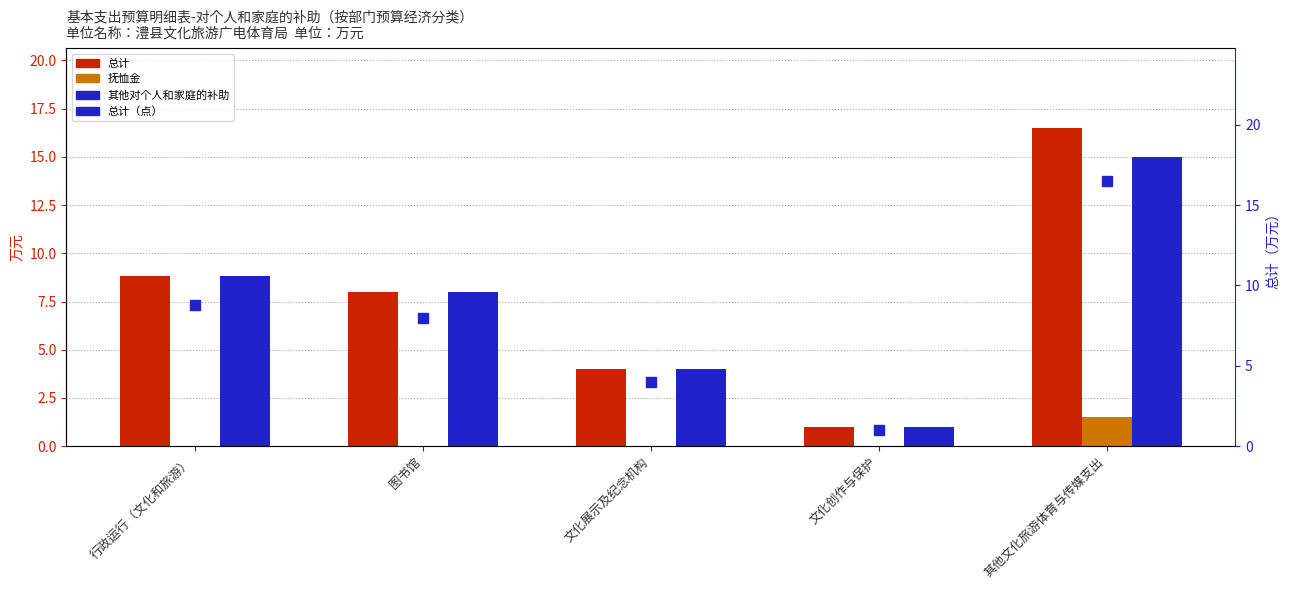

What is the highest value of the 总计 series?

16.5